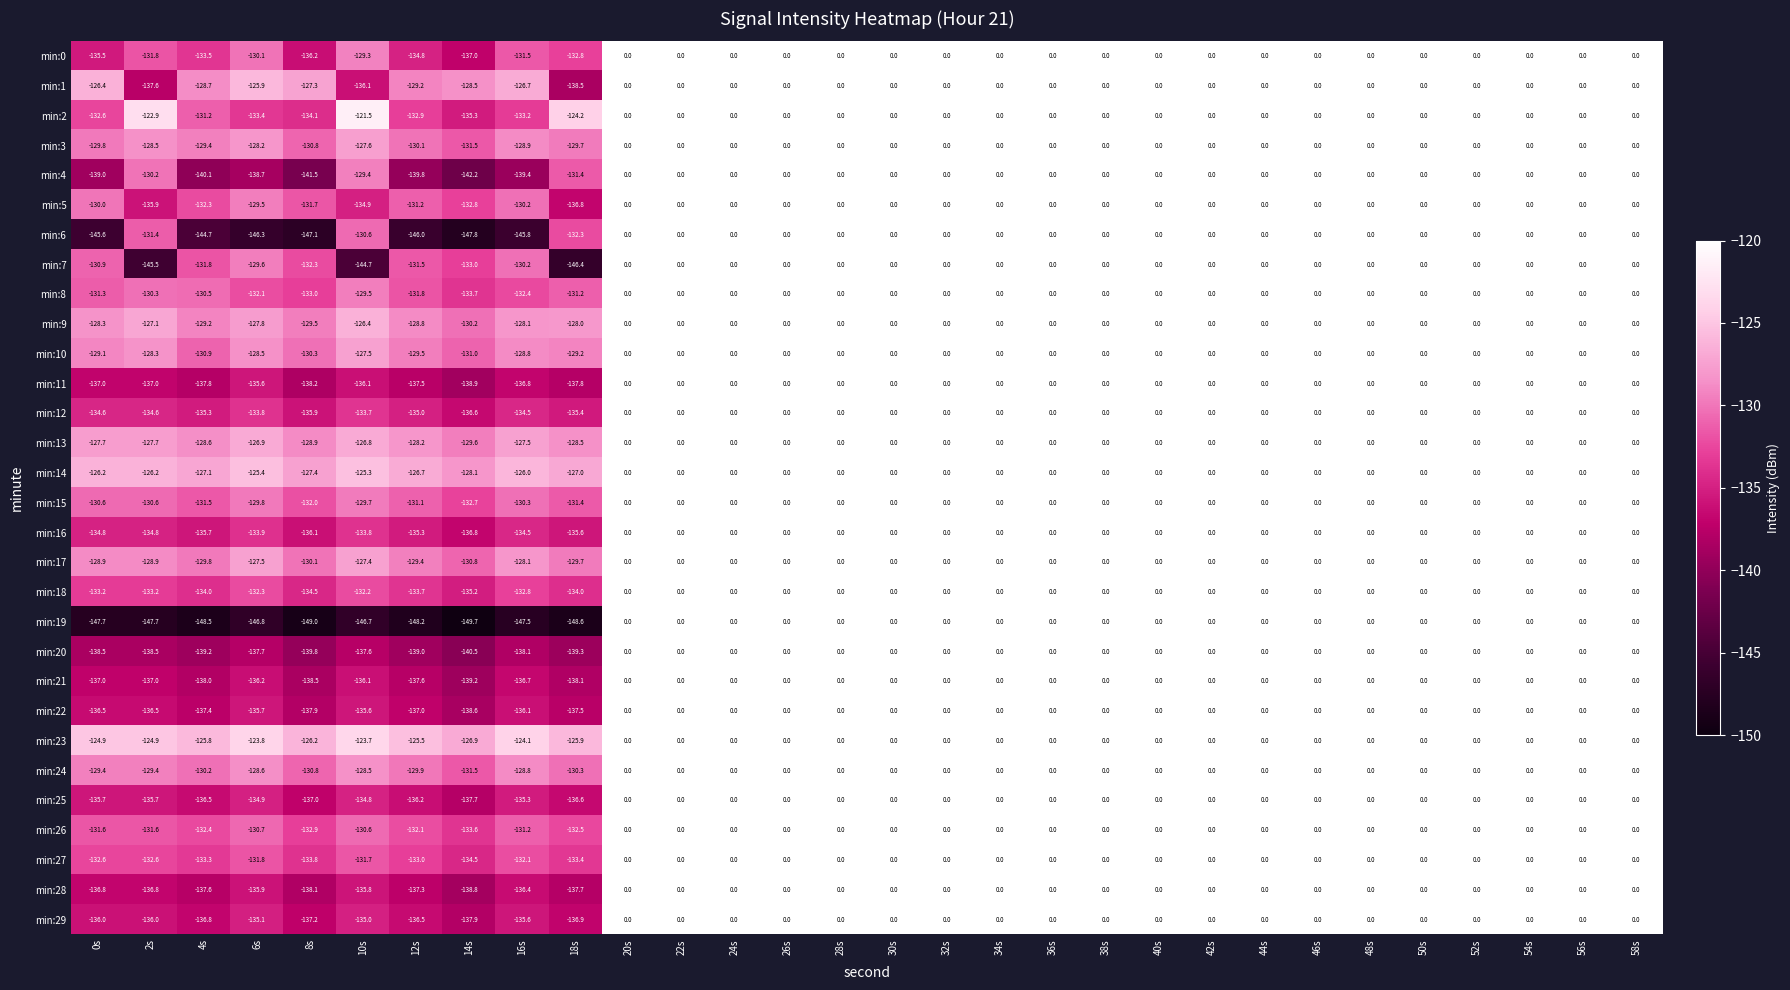

What is the difference between the maximum and minimum values in the min:9 series?

130.2